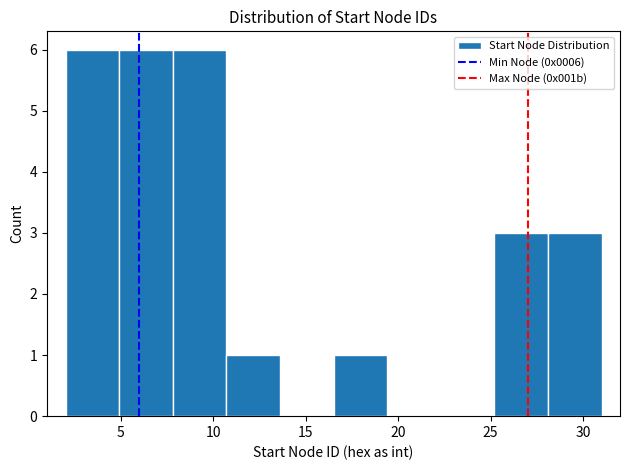

What is the height of the bar covering 28.1 to 31.0 on the x-axis? Neither the bar edges nor the heights are printed on the chart, so give them approximately, as read against the axes.

3